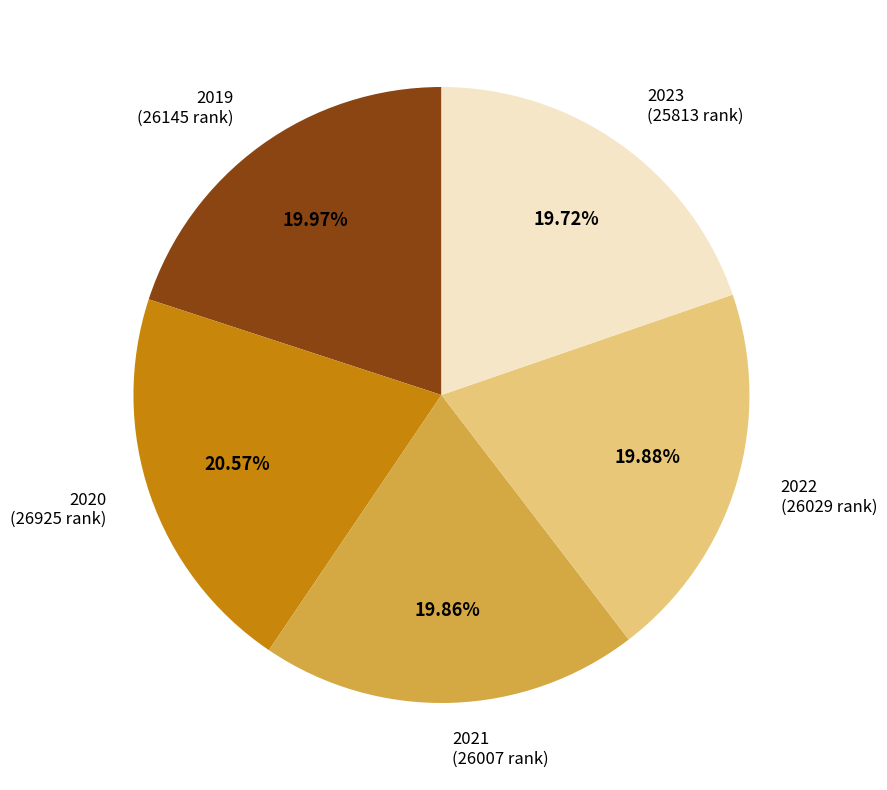

Is there any slice that represents more than half of the pie?

No